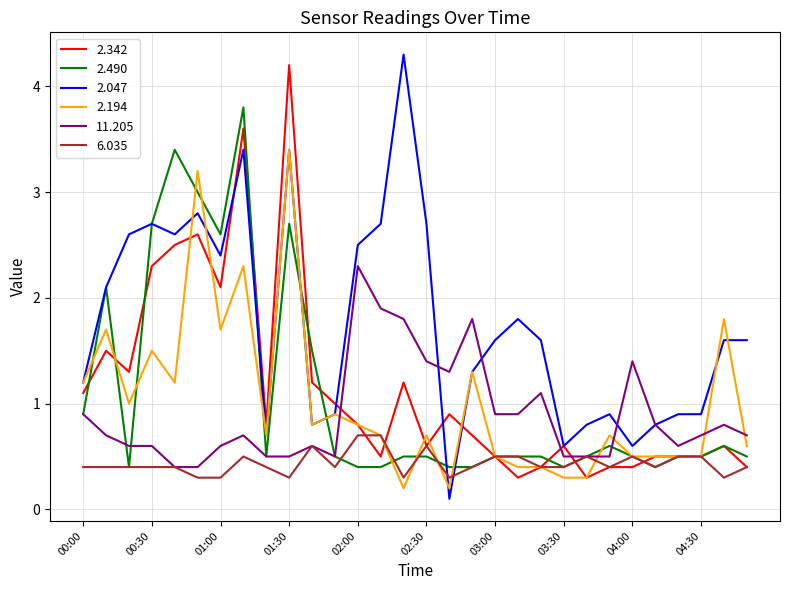

Which series has the largest total across all categories?

2.047